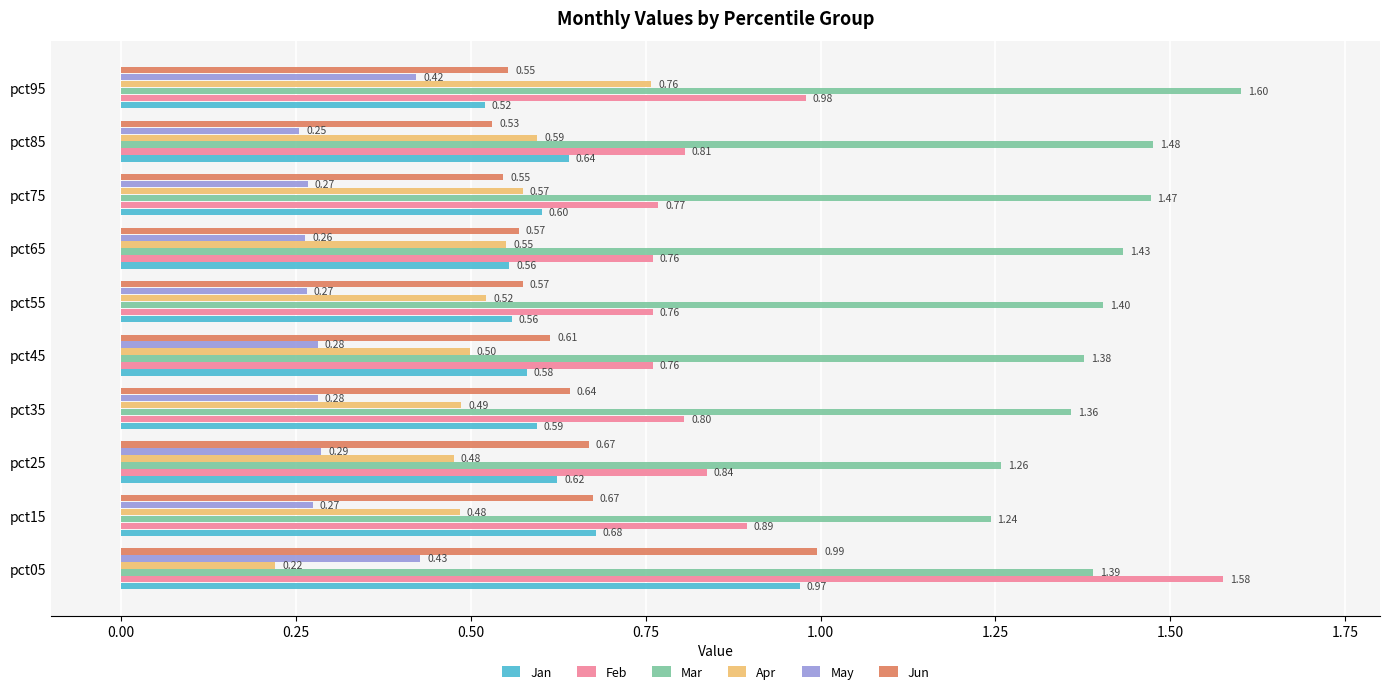

Count the number of data series in this chart.

6